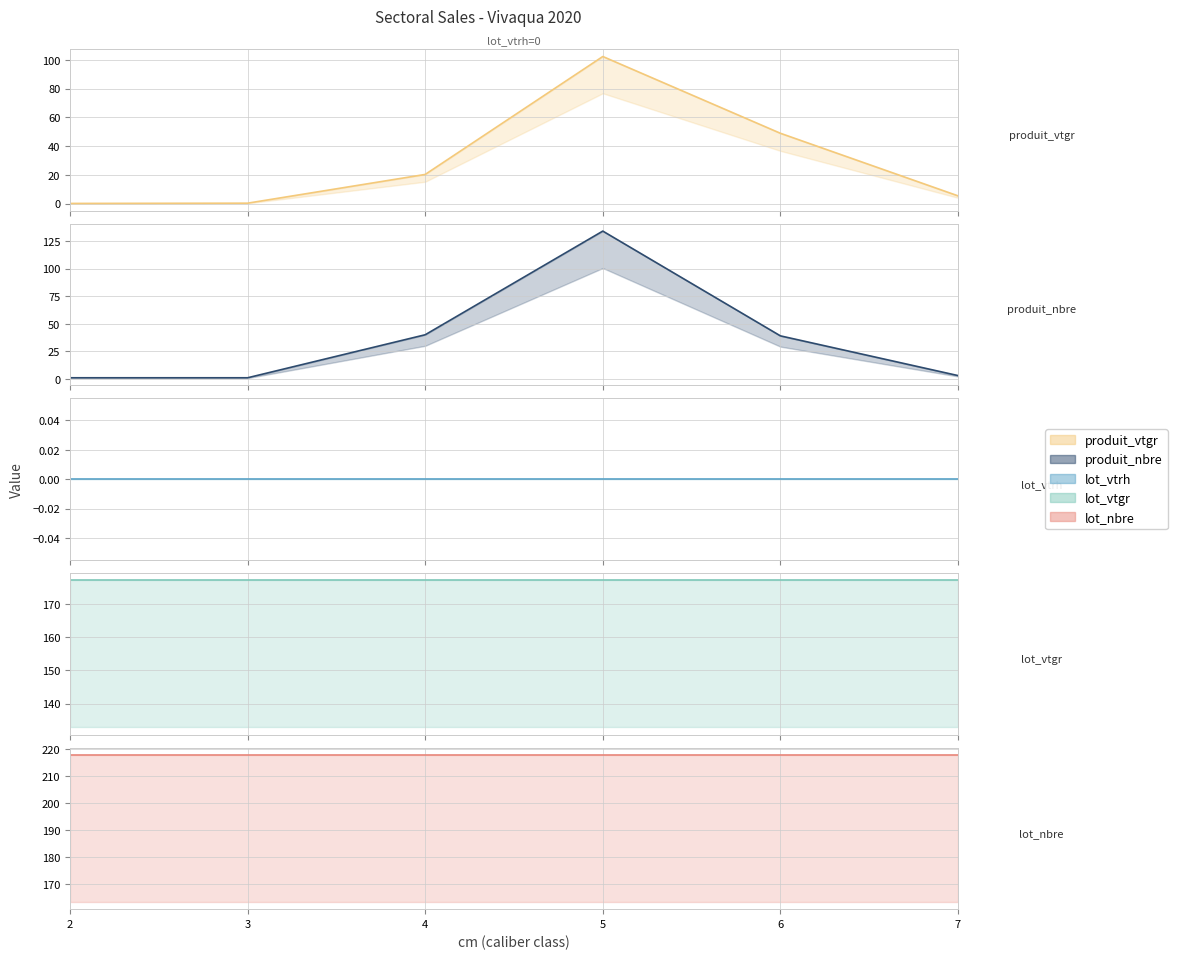

True or false: lot_vtrh and lot_nbre intersect in this chart.

False